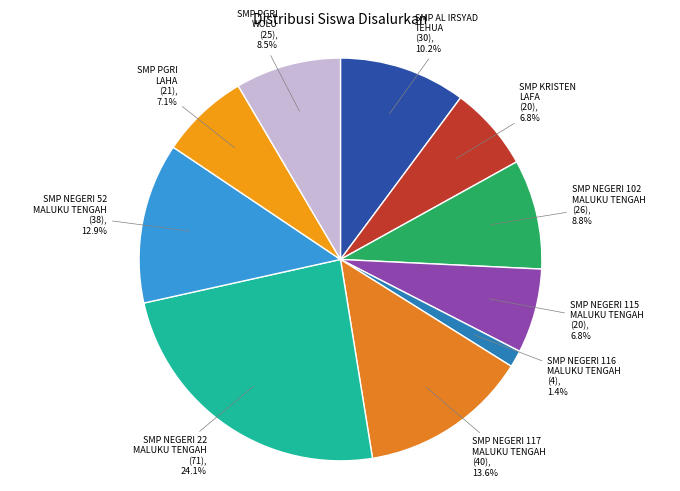

The SMP NEGERI 117 MALUKU TENGAH slice represents 4% of the pie. True or false?

False